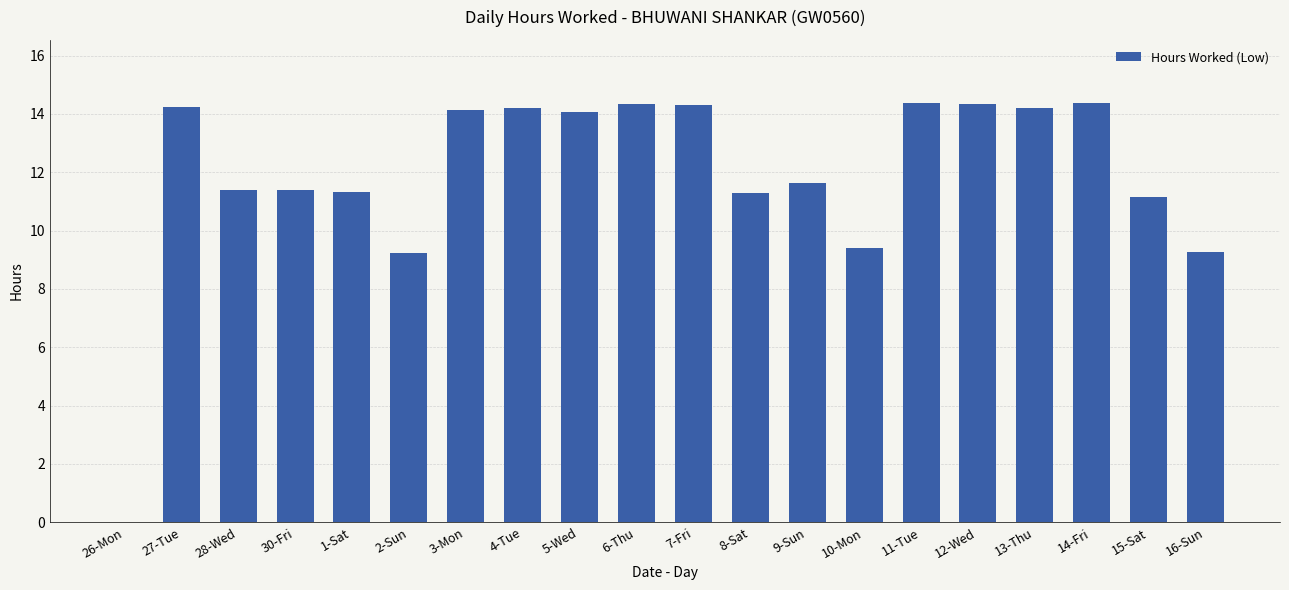

What is the sum of the values at 2-Sun and 10-Mon?

18.6